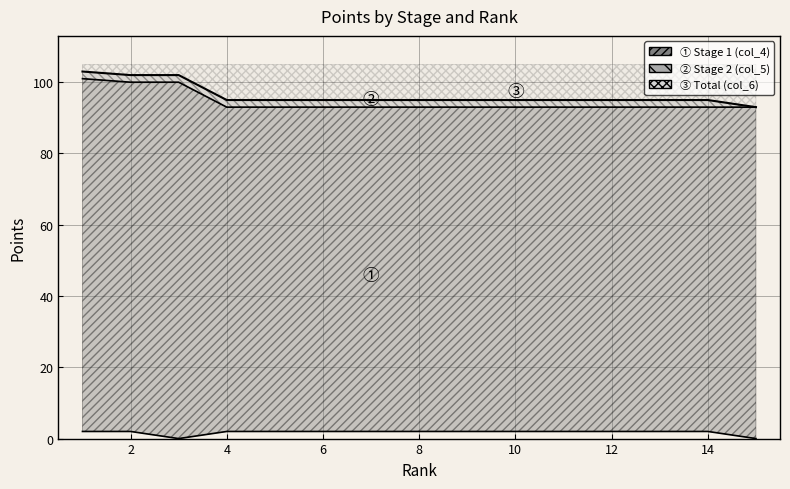

At which label does Total (col_6) reach its peak?

1